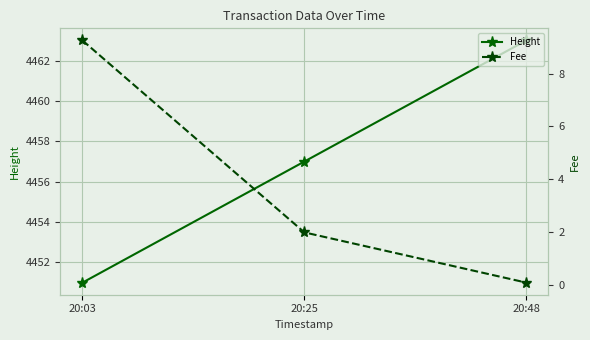

Reading left to right, extract all data points from this chart.

Height: 4451.0	4457.0	4463.0
Fee: 9.3	2.0	0.1